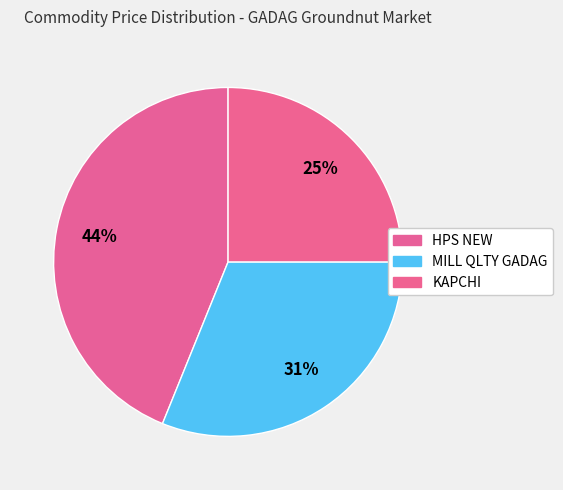

Rank the categories by value from lowest to highest.

KAPCHI, MILL QLTY GADAG, HPS NEW